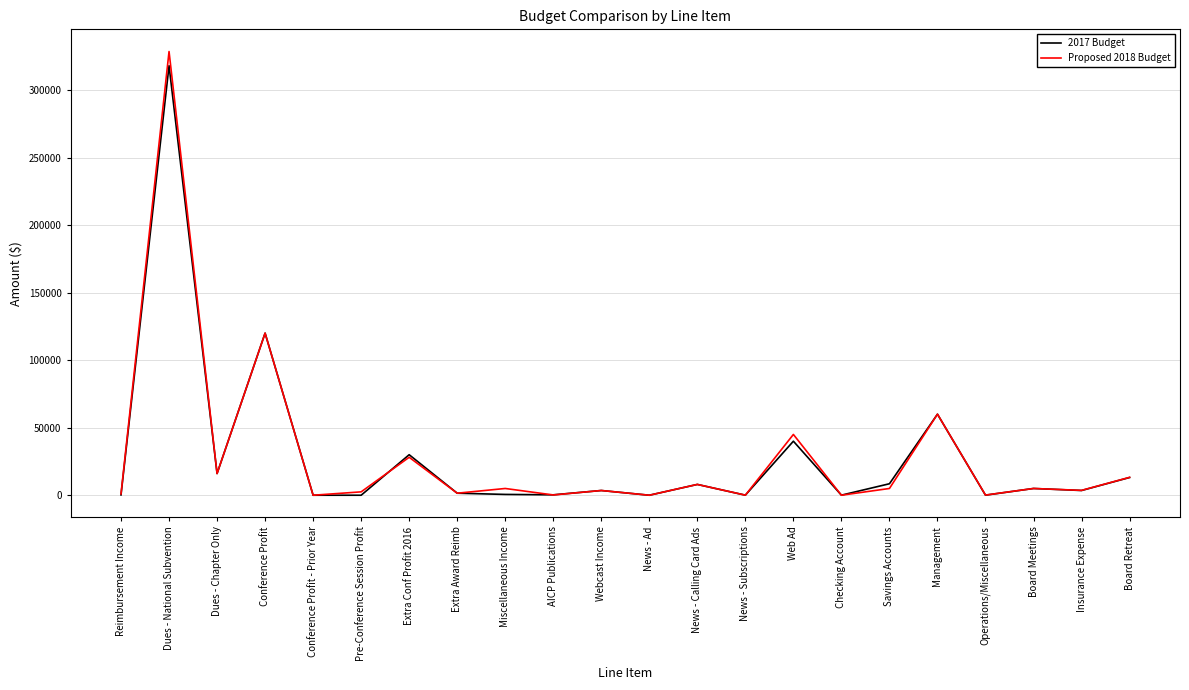

The 2017 Budget series shows 8000.0 at News - Calling Card Ads. True or false?

True